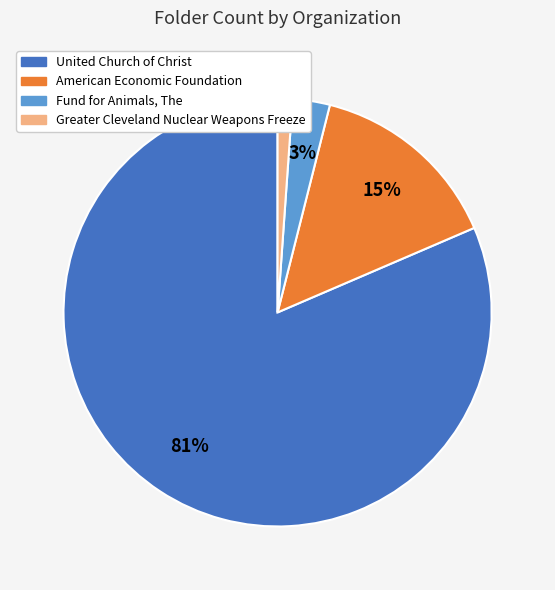

Rank the categories by value from highest to lowest.

United Church of Christ, American Economic Foundation, Fund for Animals, The, Greater Cleveland Nuclear Weapons Freeze